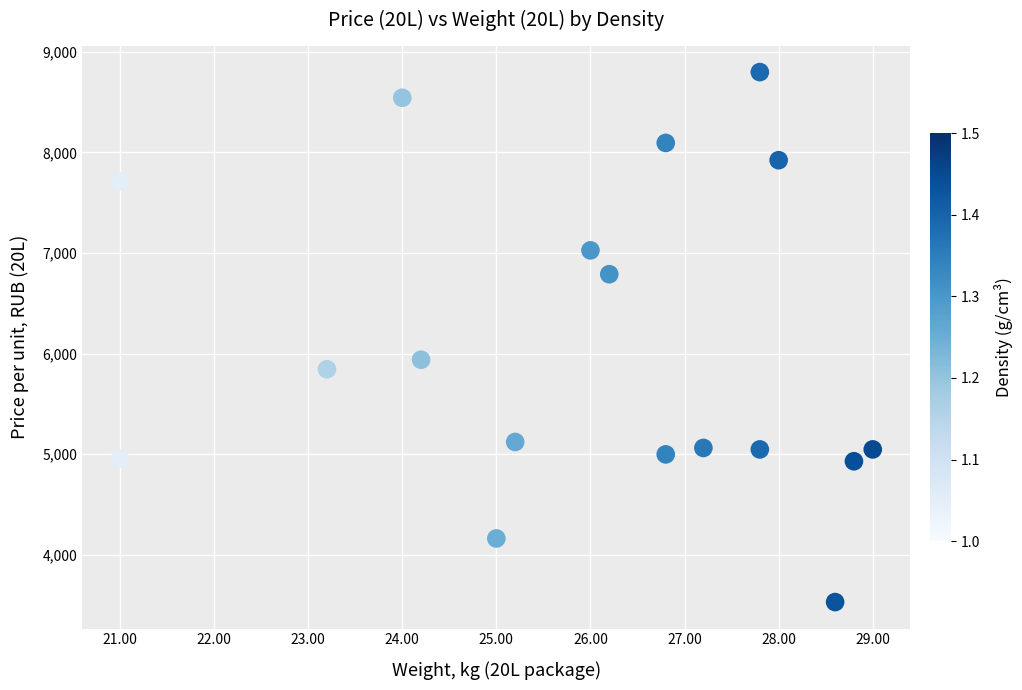

What is the range of X values (max minus min)?

8.0